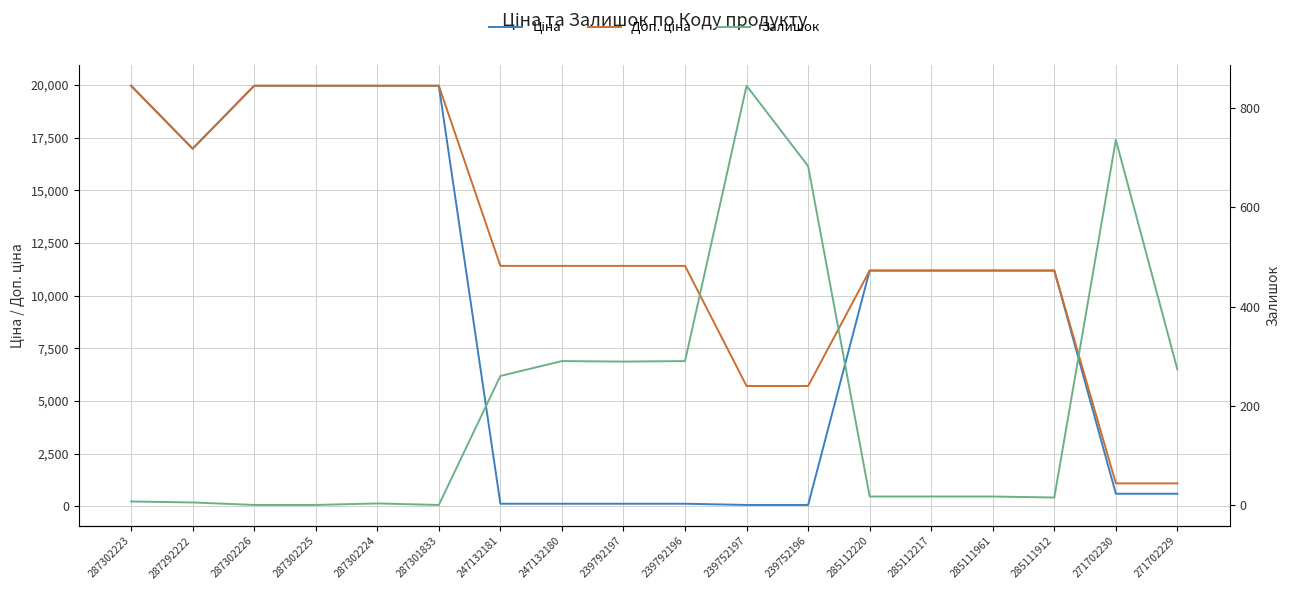

What is the value of the Ціна point at the 8th from the left?

114.1